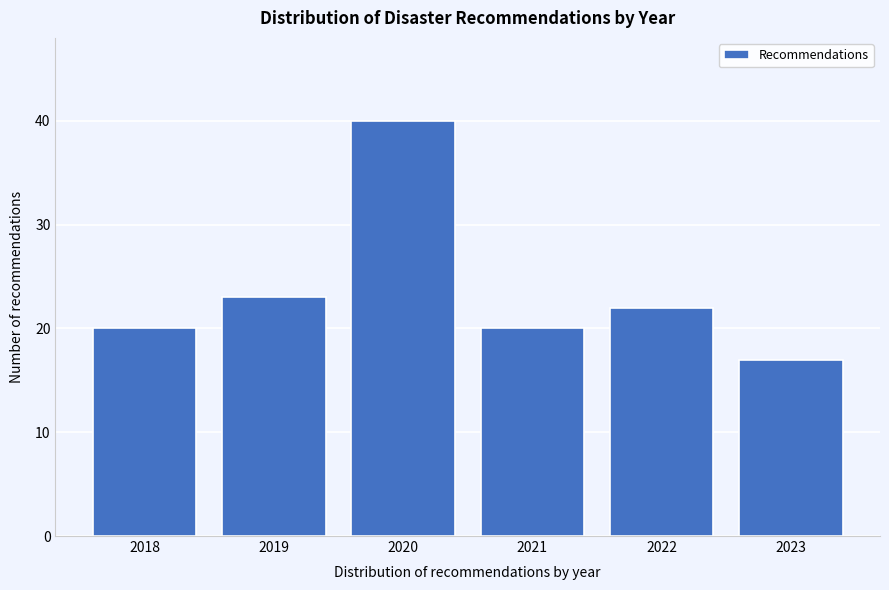

Reading left to right, transcribe all the data shown in this chart.

20	23	40	20	22	17